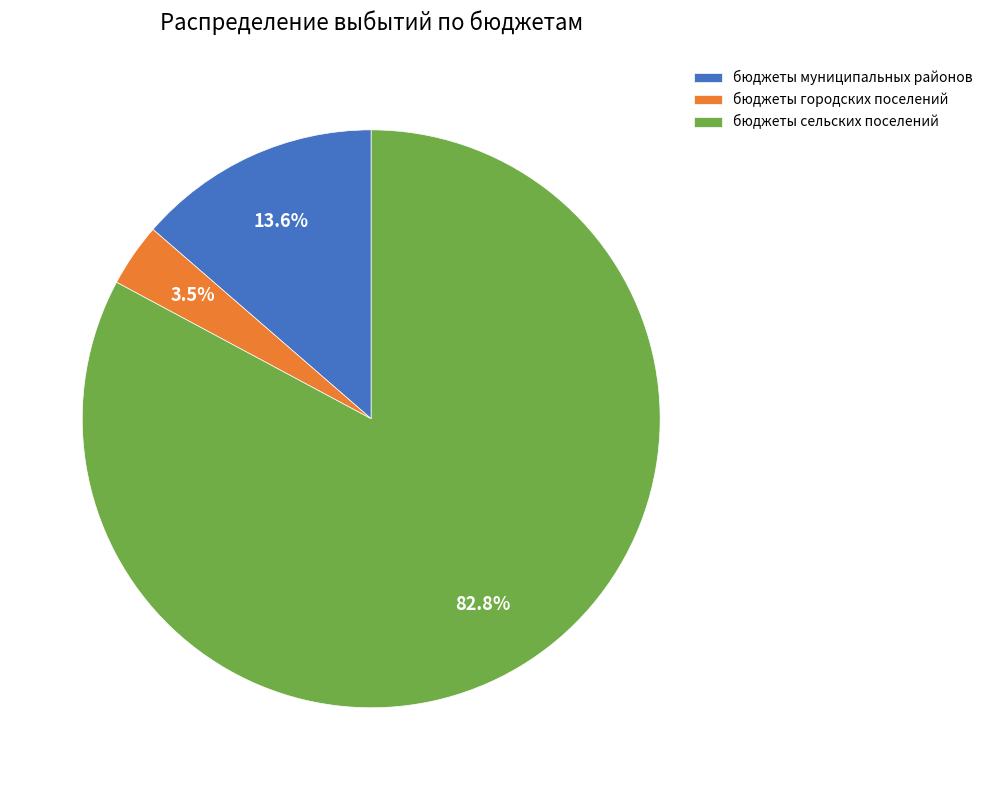

What is the smallest slice in the pie chart?

бюджеты городских поселений